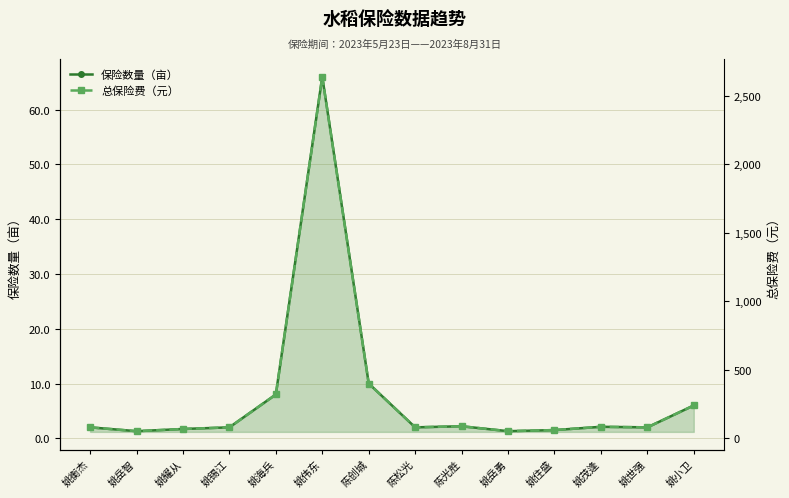

The 总保险费（元） series shows 45.9 at 姚锡江. True or false?

False